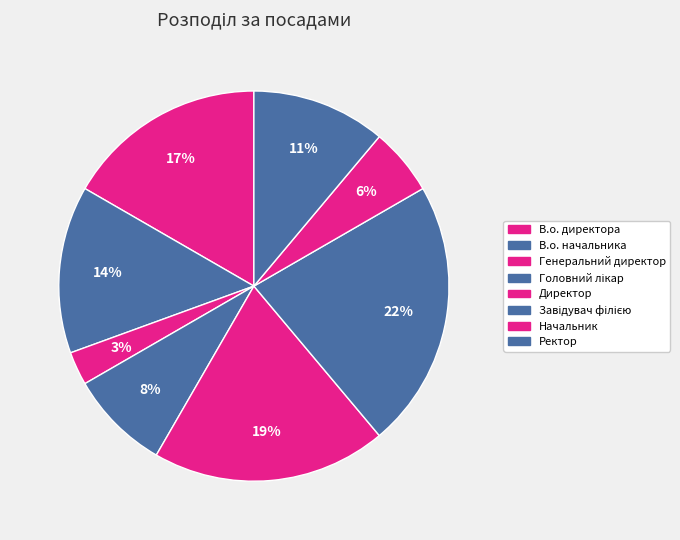

Approximately how many times larger is the value at Головний лікар compared to В.о. начальника?

0.6